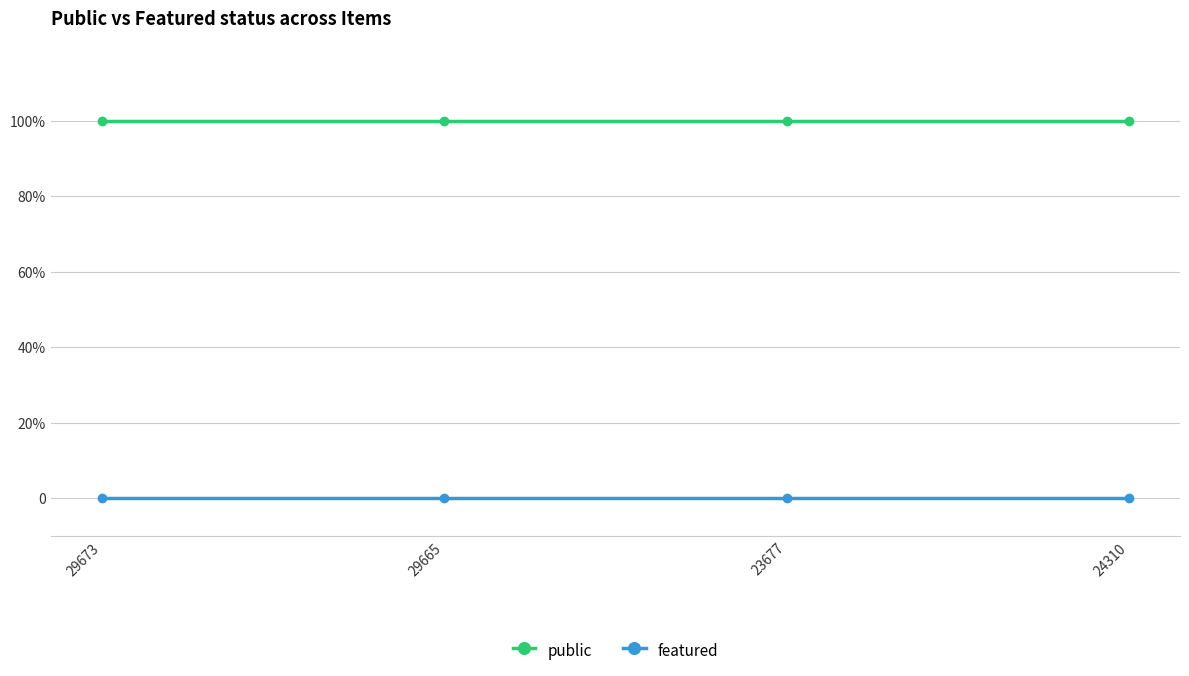

Is this an area chart (filled region under the line)?

No